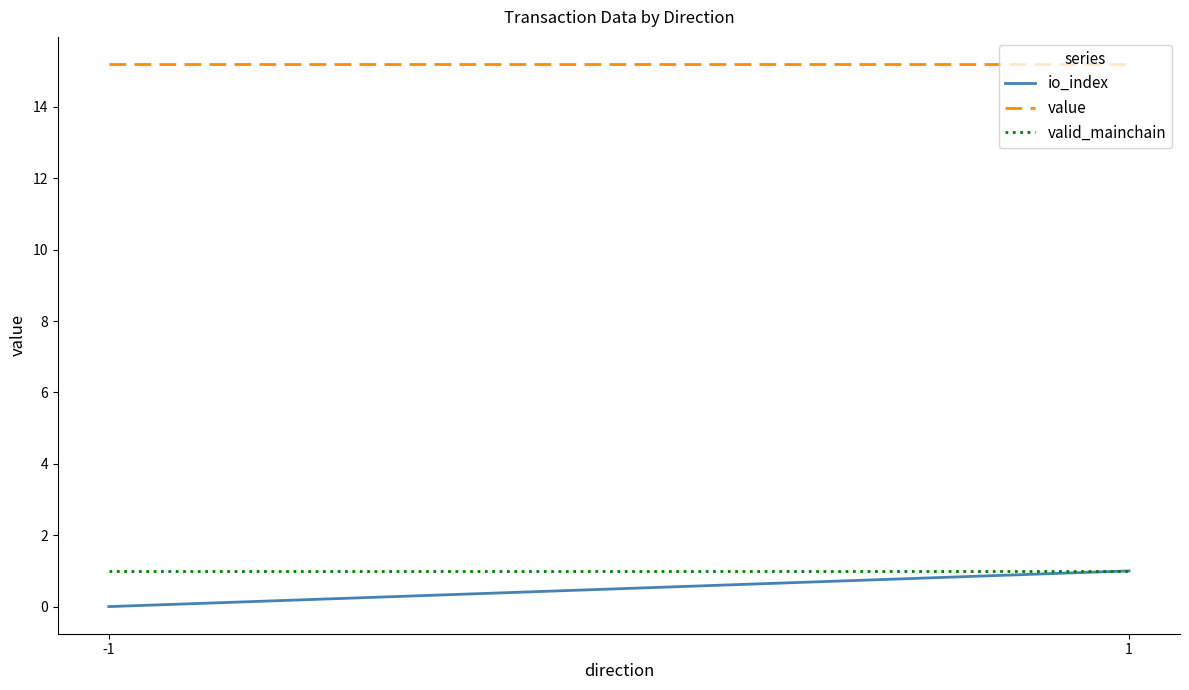

The value of valid_mainchain at -1 is 1.0. True or false?

True